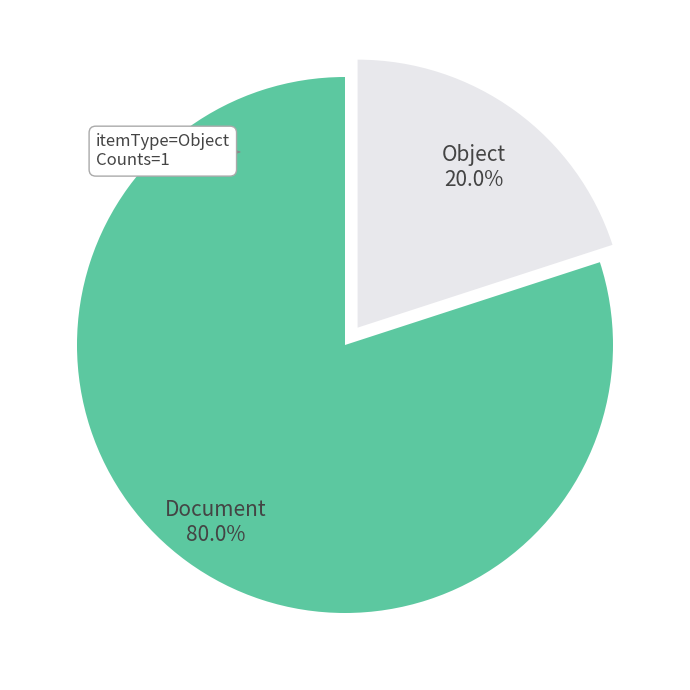

What is the ratio of the value at Document to the value at Object?

4.0